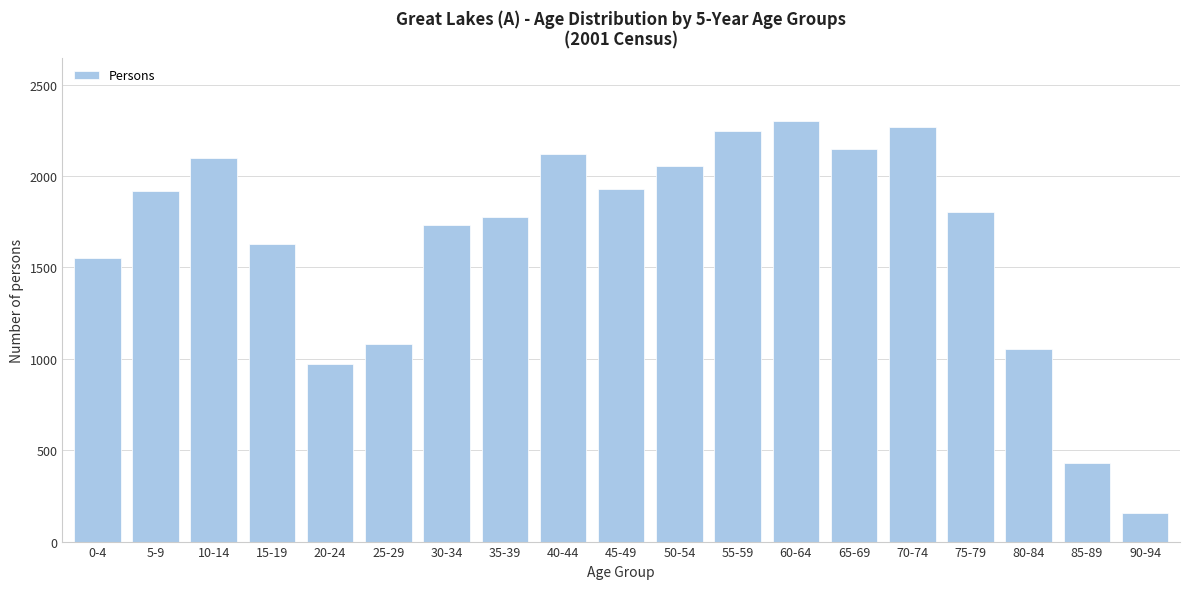

Reading left to right, what are all the values shown in this chart?

1550	1919	2098	1630	970	1080	1733	1775	2122	1932	2057	2247	2300	2146	2266	1802	1052	429	157